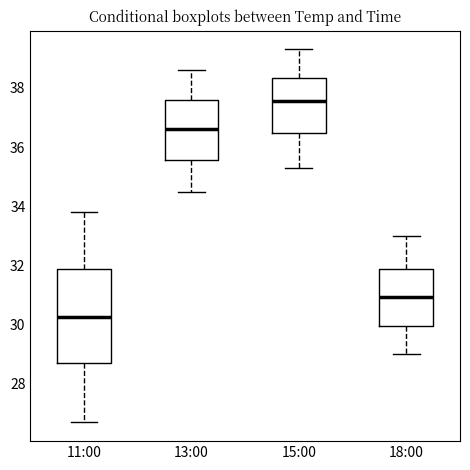

Which box's median line is the lowest?

11:00